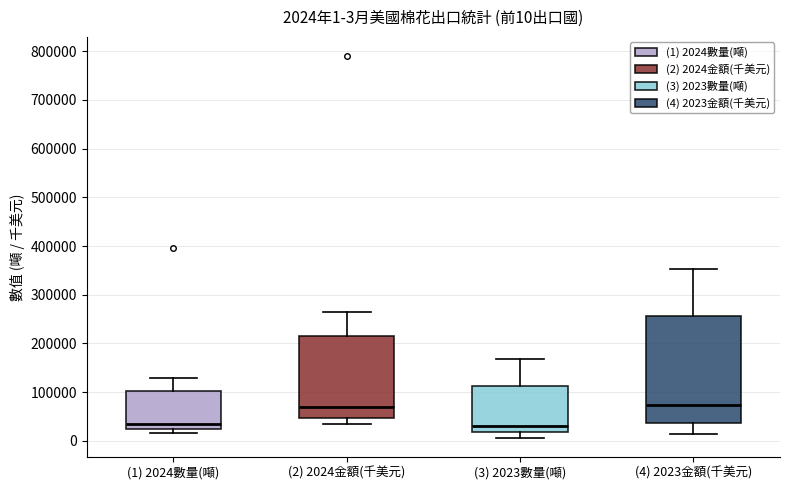

Which box is the tallest, from its lower edge to its upper edge?

(4) 2023金額(千美元)